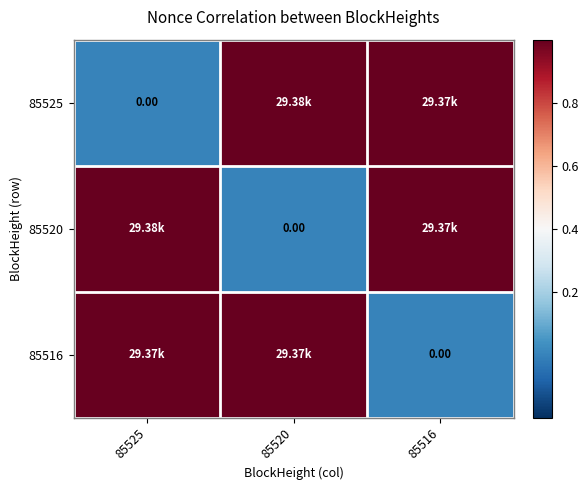

At which label is 85516 closest to 0?

85516